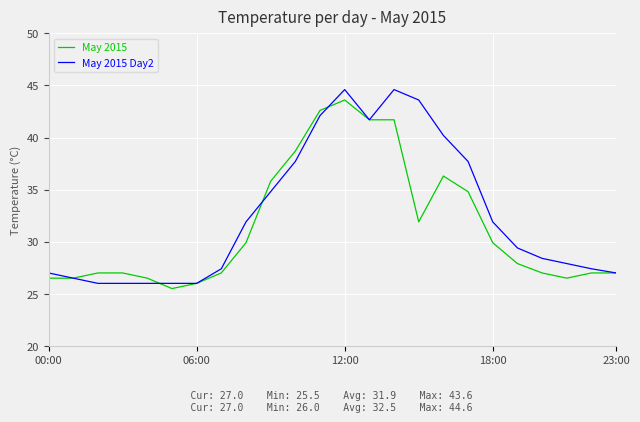

Which series has the largest range (max minus min)?

May 2015 Day2